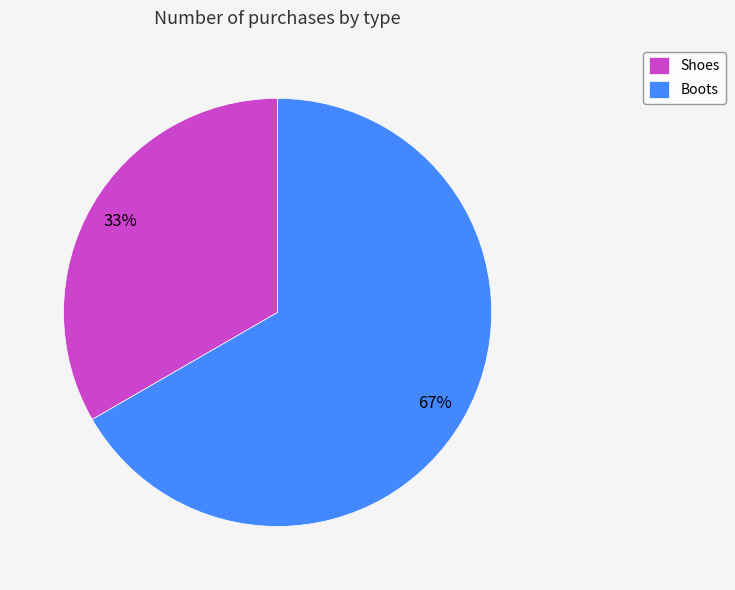

To the nearest percent, what is the average slice percentage?

50%